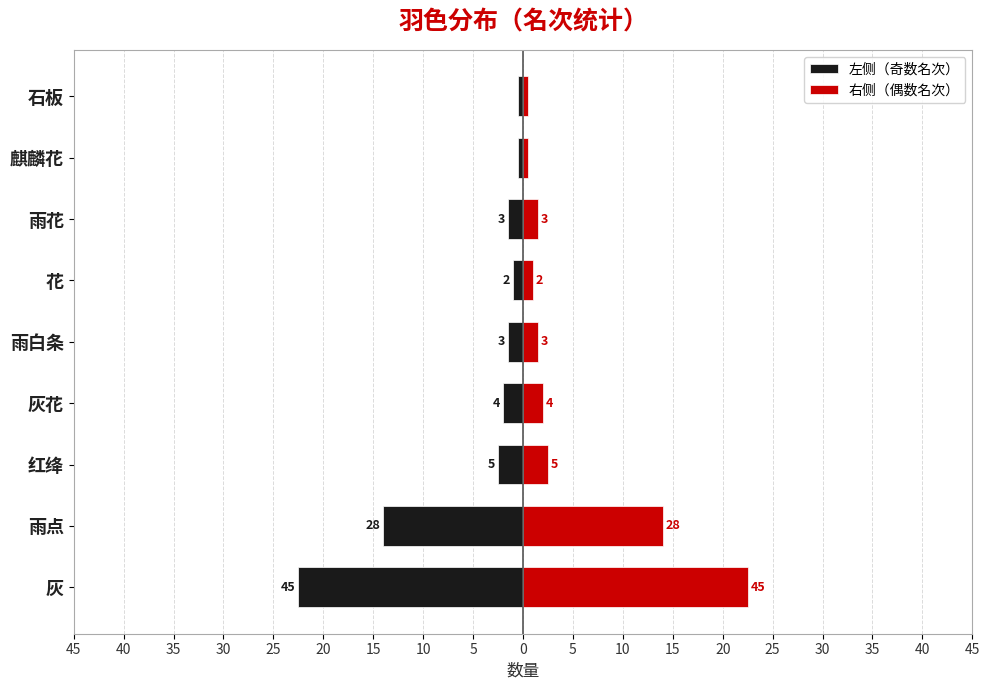

How many values in the 右侧（偶数名次） series are below 1?

2